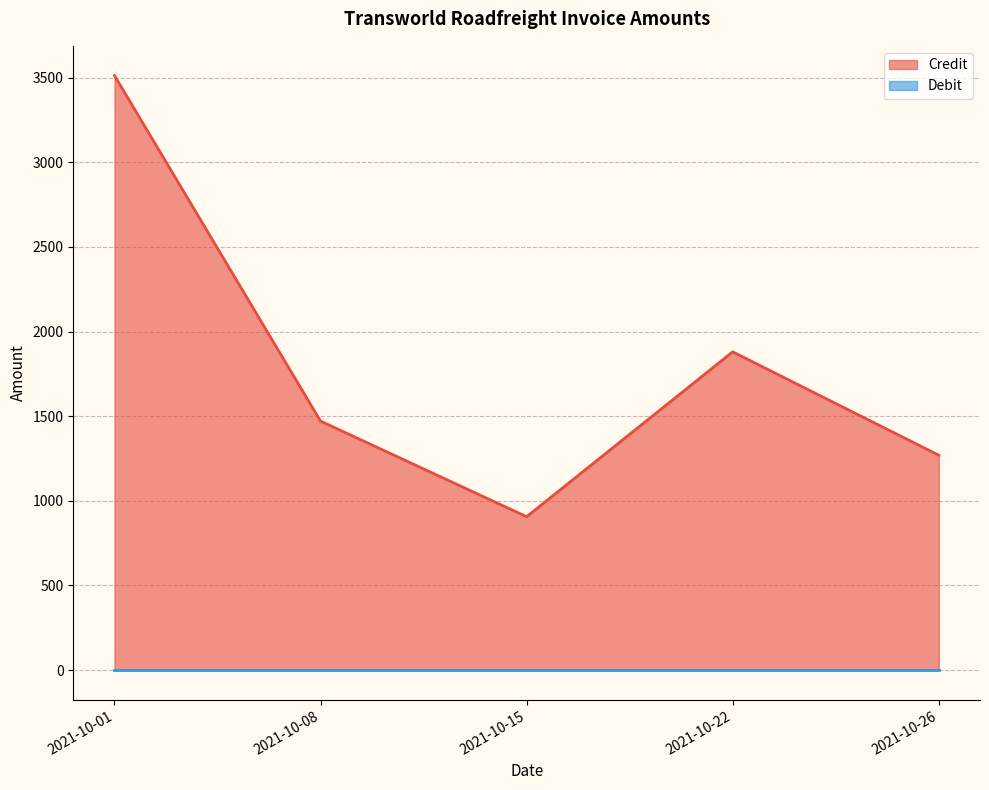

What is the difference between the maximum and minimum values?

2605.8